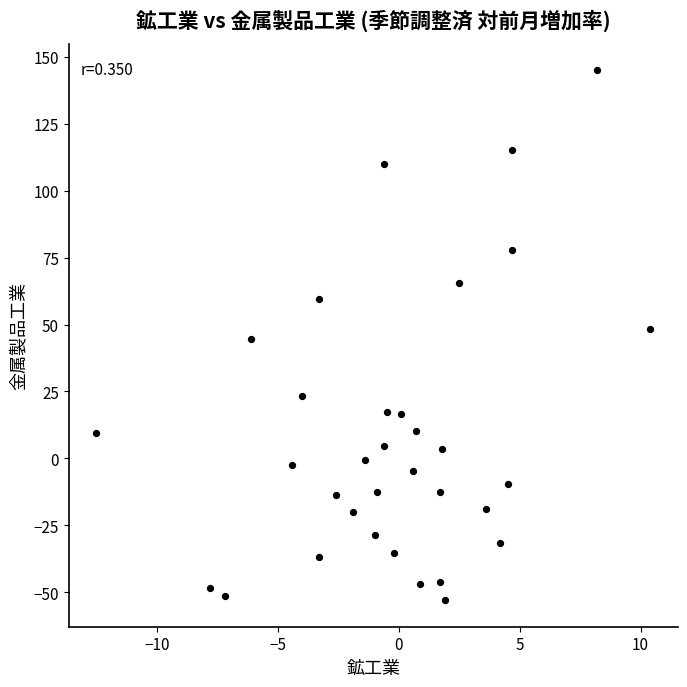

What is the range of X values (max minus min)?

22.9